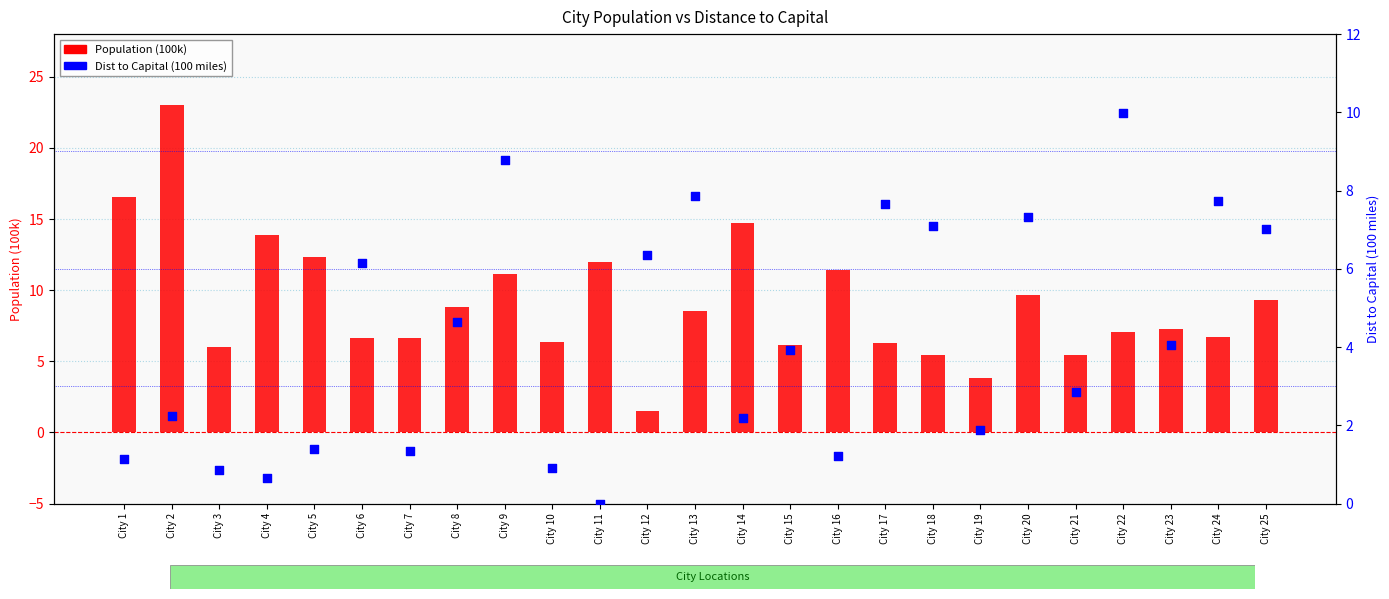

What are all the series names shown in the legend?

Population (100k), Dist to Capital (100 miles)